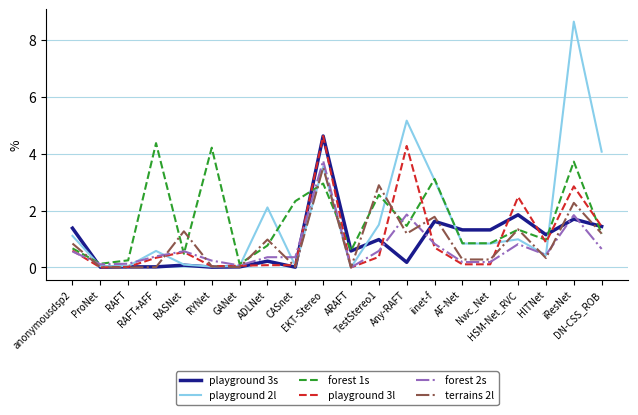

What is the sum of the terrains 2l values at RYNet and anonymousdsp2?

0.9